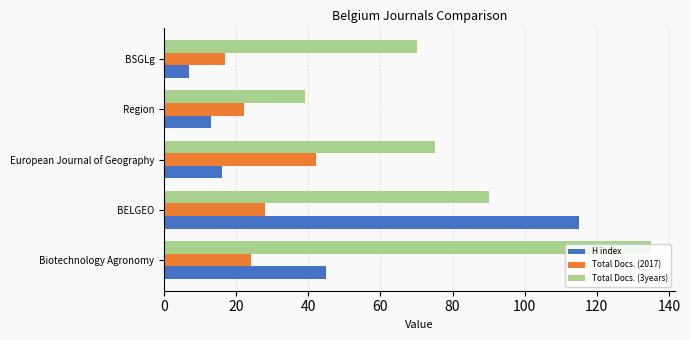

Which series has the largest range (max minus min)?

H index